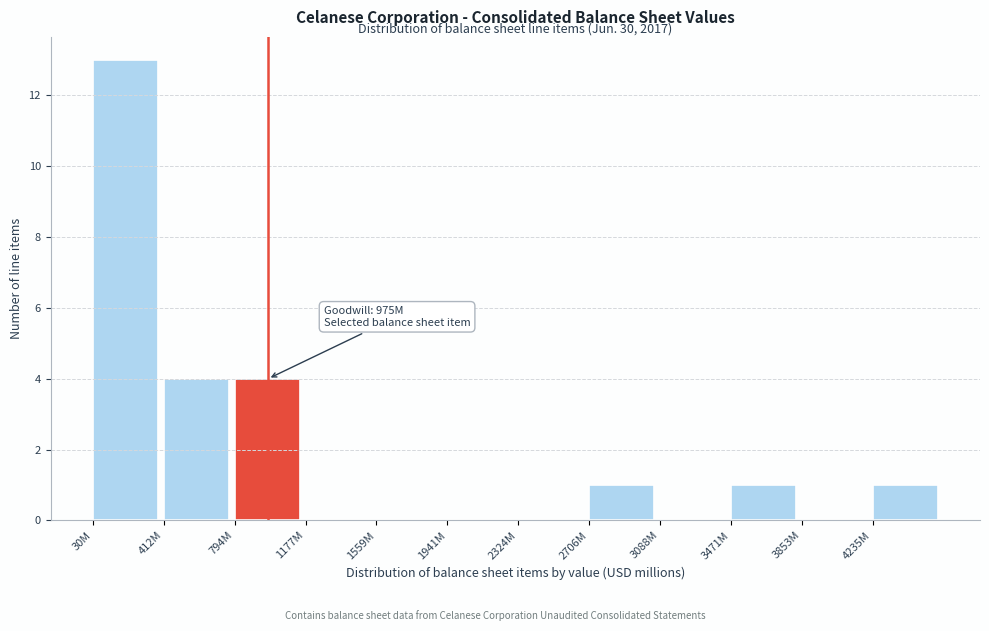

Reading left to right, extract all data points from this chart.

30M=13	412M=4	794M=4	1177M=0	1559M=0	1941M=0	2324M=0	2706M=1	3088M=0	3471M=1	3853M=0	4235M=1